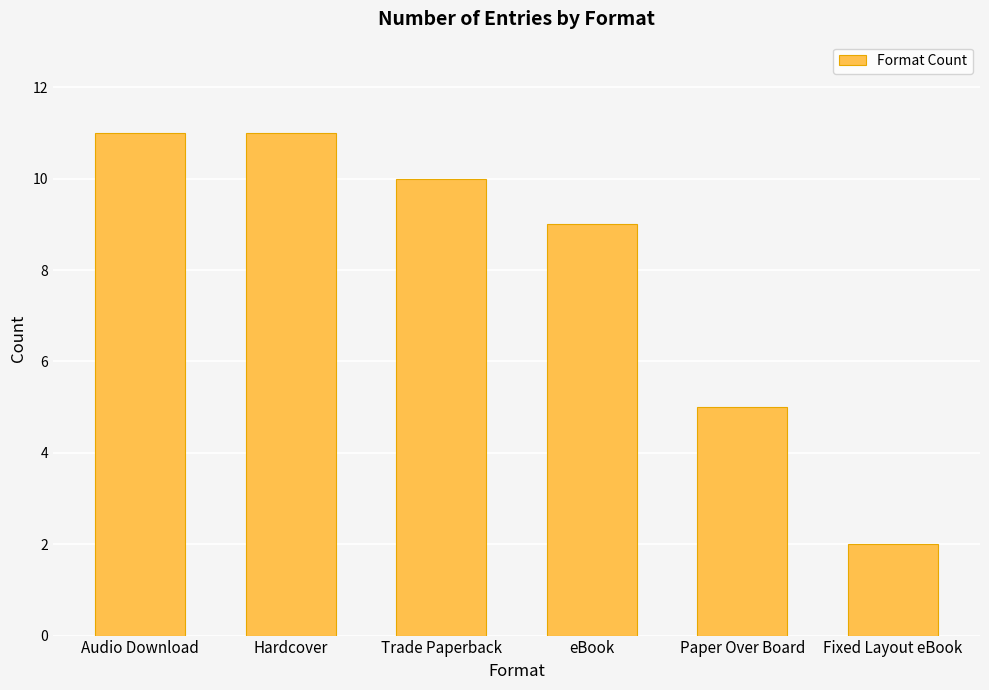

Where does the data first go above 10?

Audio Download